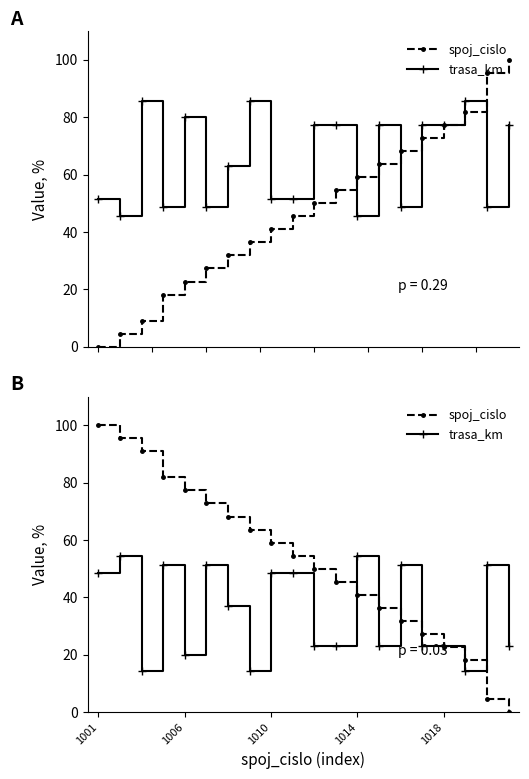

What is the difference between the highest and lowest values at 11?

22.6